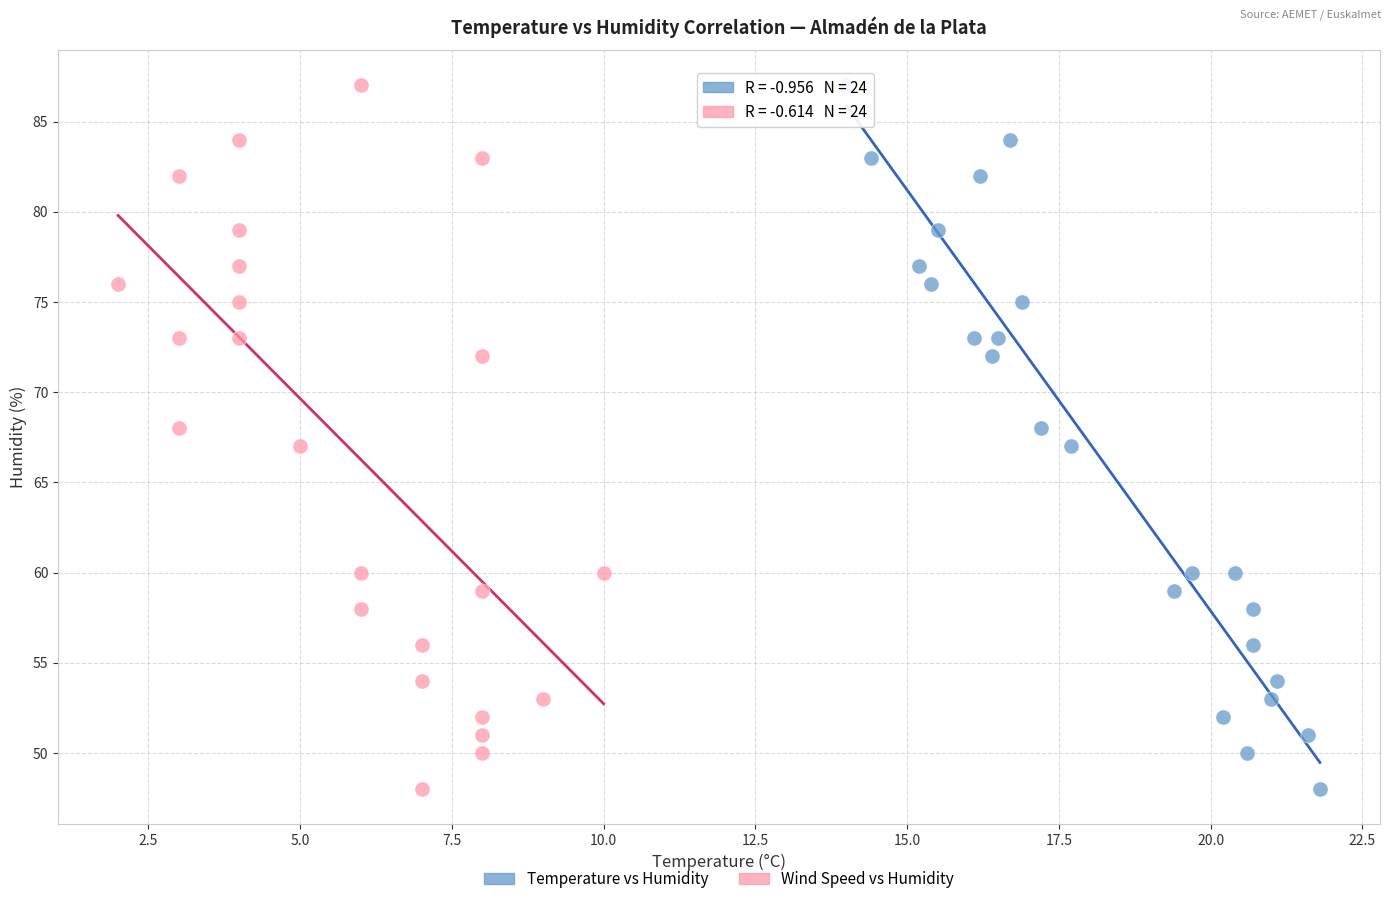

What are all the series names shown in the legend?

Temperature vs Humidity, Wind Speed vs Humidity